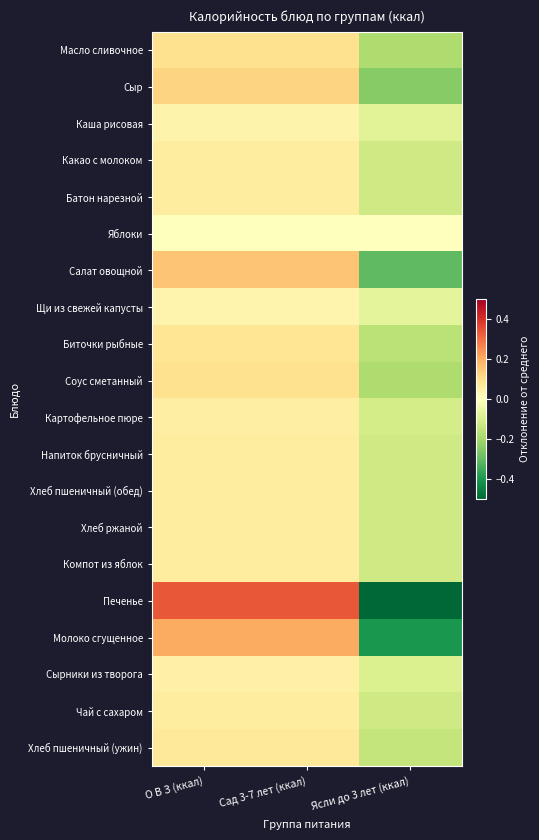

At which category does the chart reach its minimum across all series?

Ясли до 3 лет (ккал)